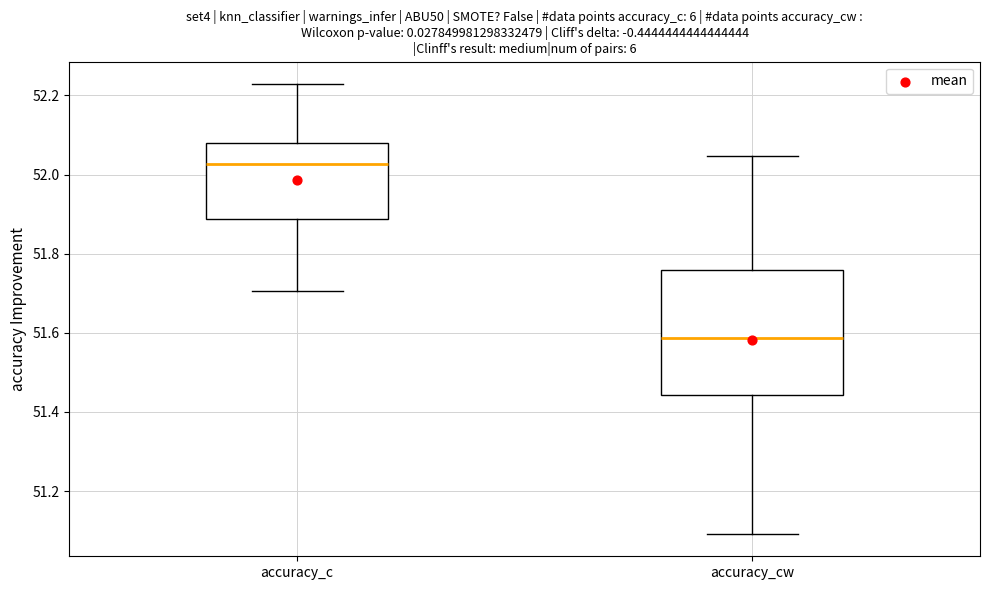

Comparing the boxes themselves (not the whiskers), which one is the tallest?

accuracy_cw